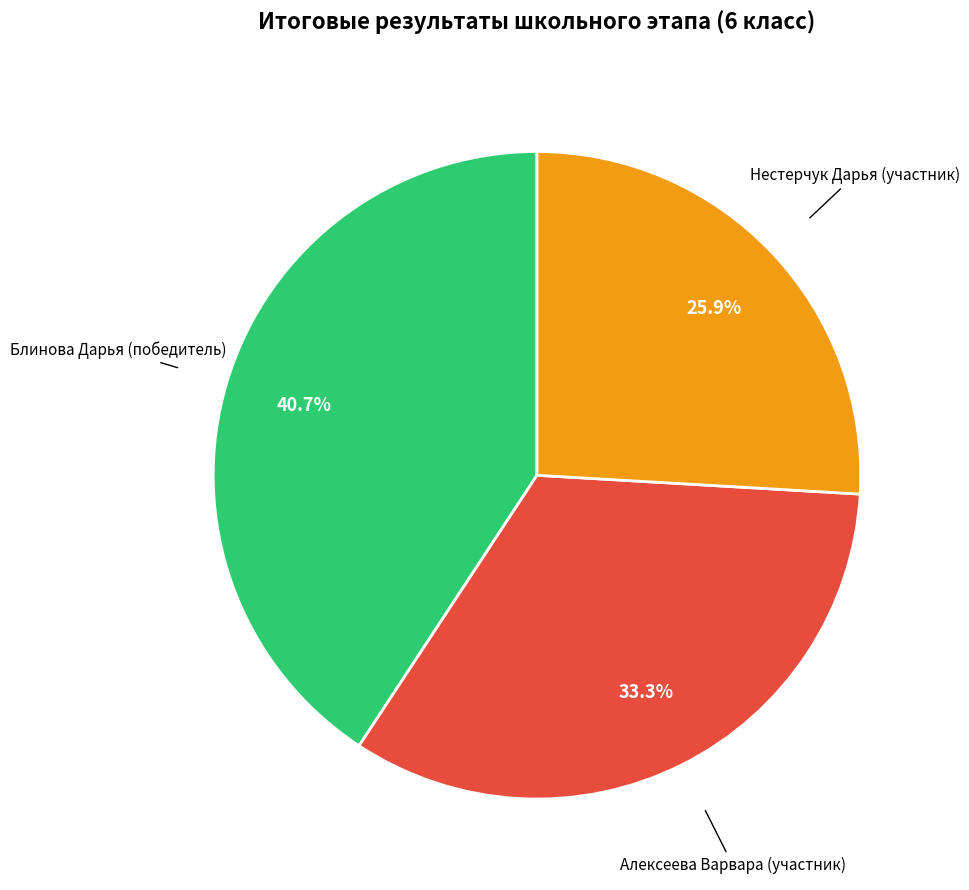

Is there a majority slice in this chart?

No